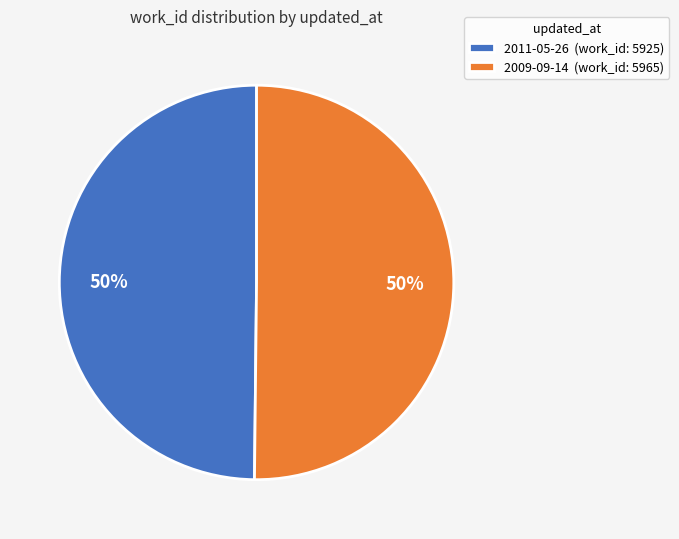

To the nearest percent, what is the combined percentage of 2009-09-14 and 2011-05-26?

100%